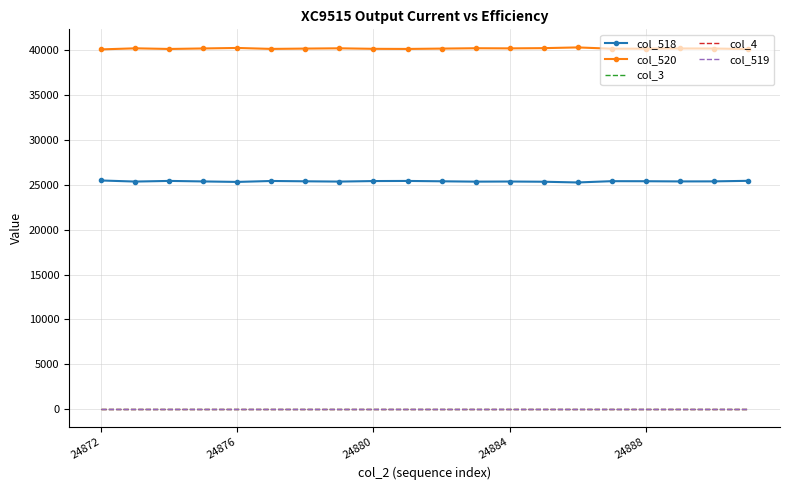

True or false: col_3 has more than 2 interior local peaks.

False